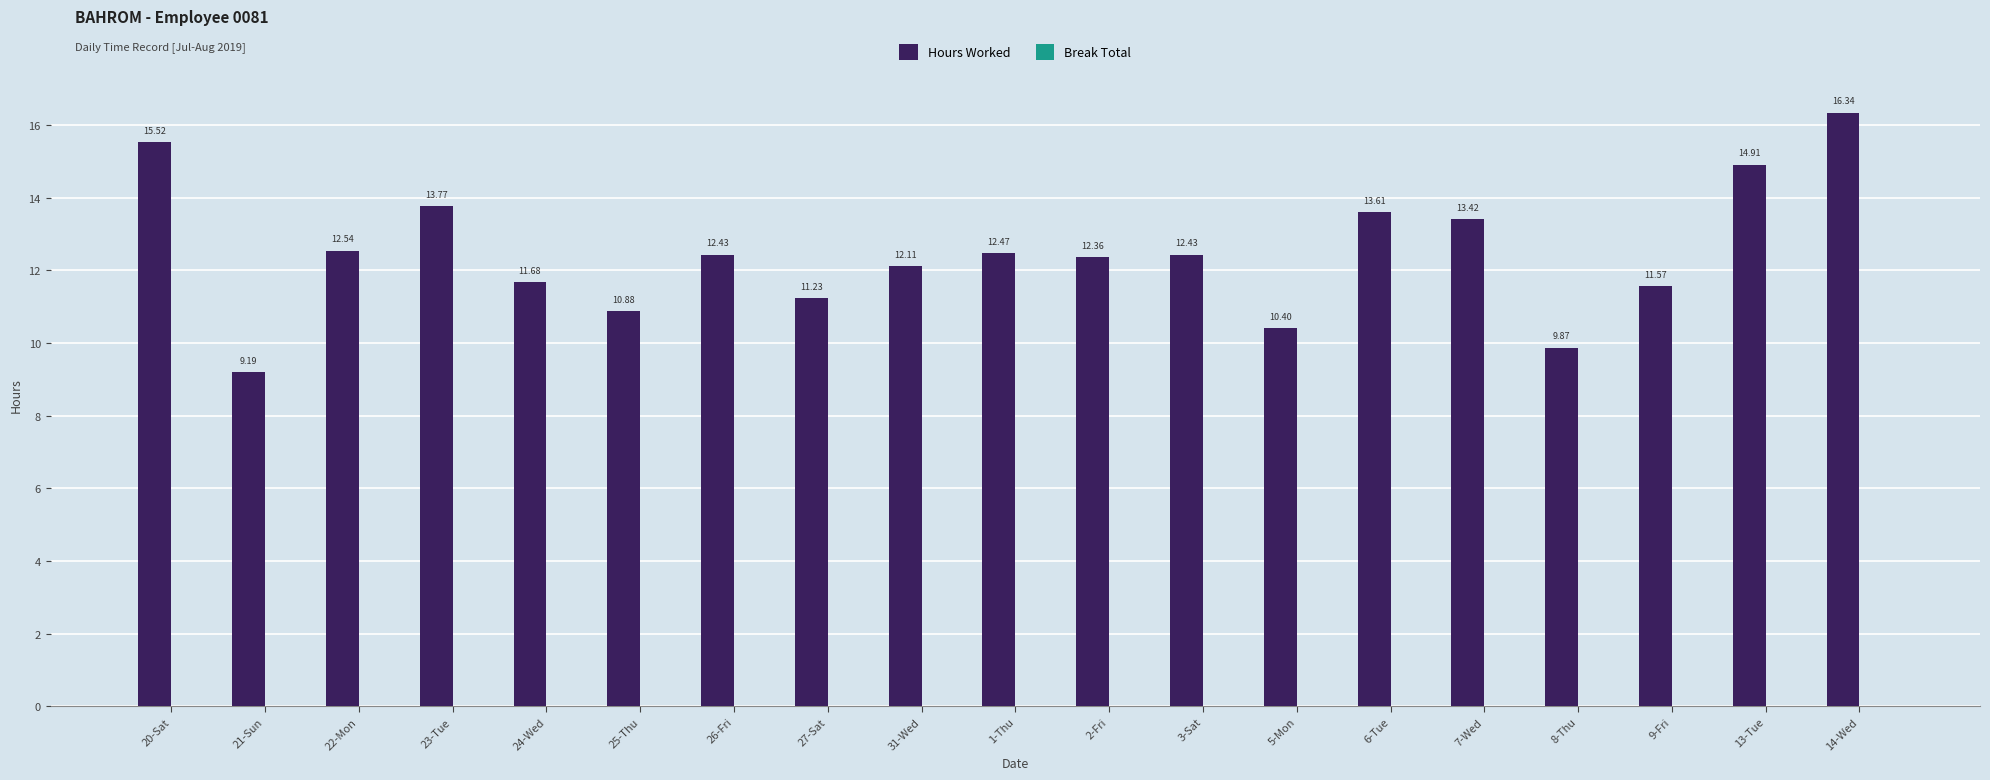

Which has a higher value, 20-Sat or 1-Thu?

20-Sat